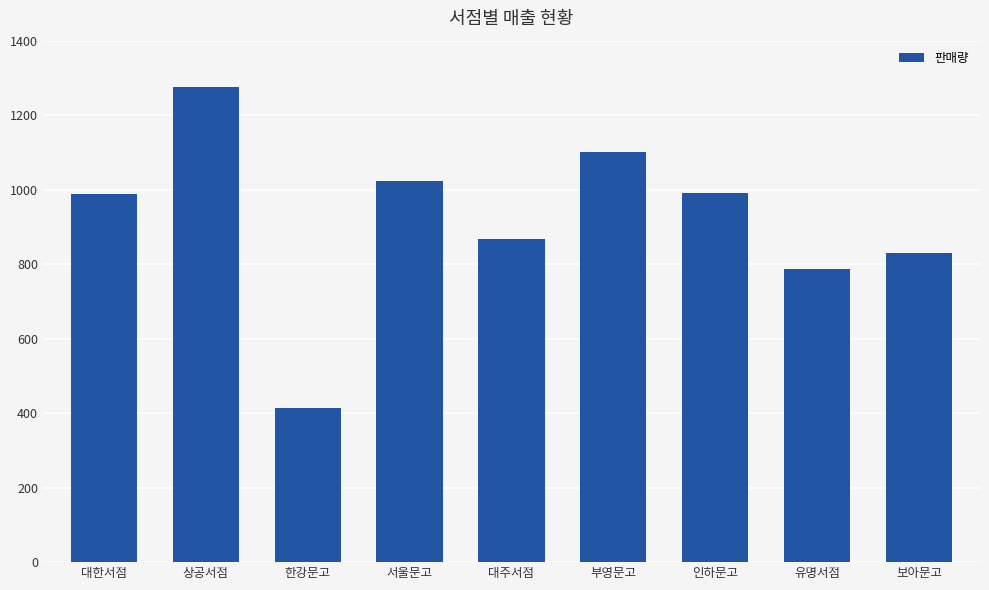

The chart shows a value of 416 at 대한서점. True or false?

False